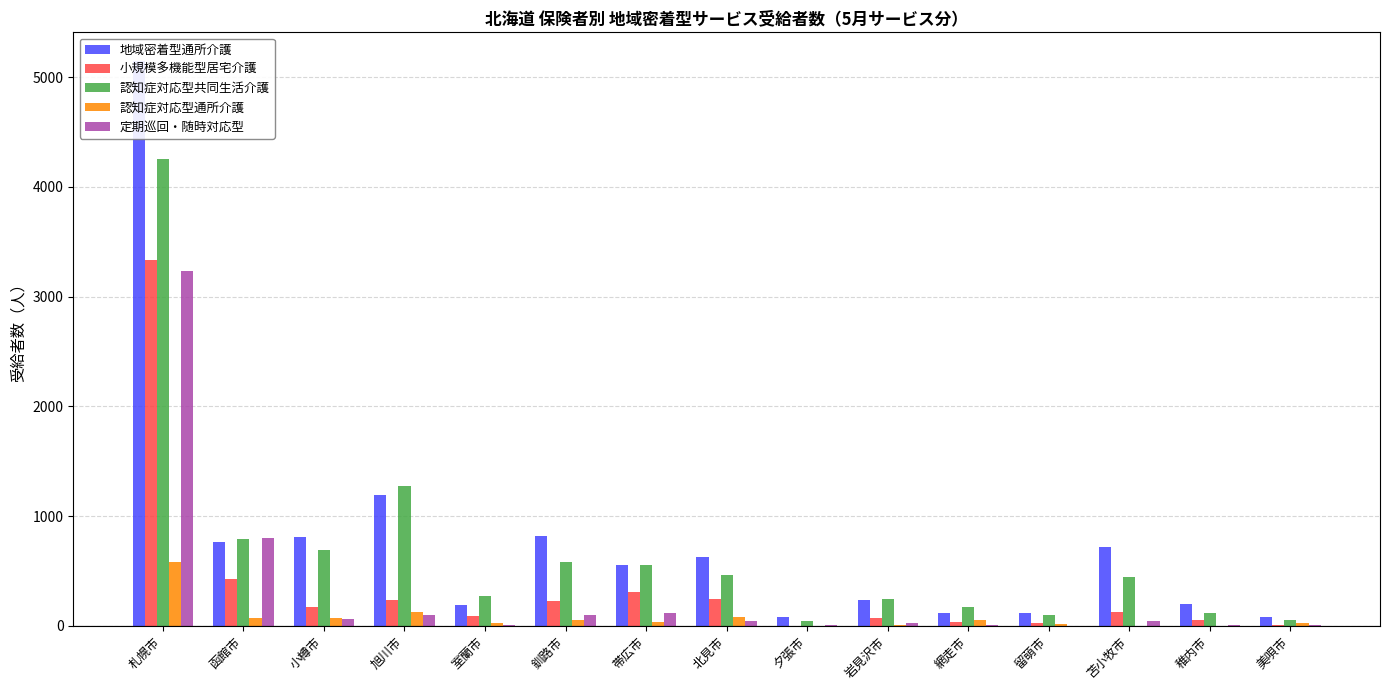

What is the difference between the 地域密着型通所介護 values at 釧路市 and 網走市?

703